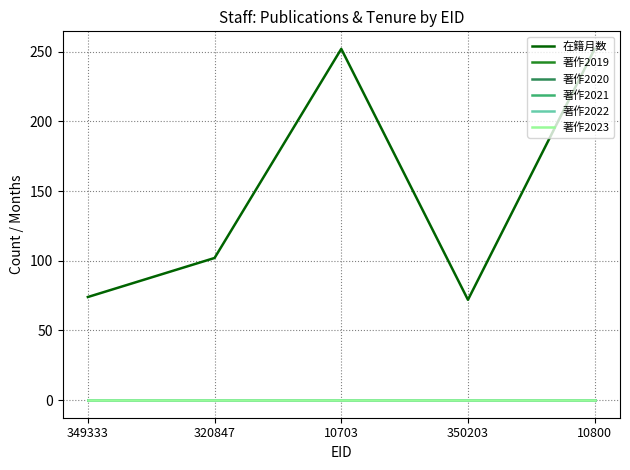

At which label does 在籍月数 first exceed 102?

10703